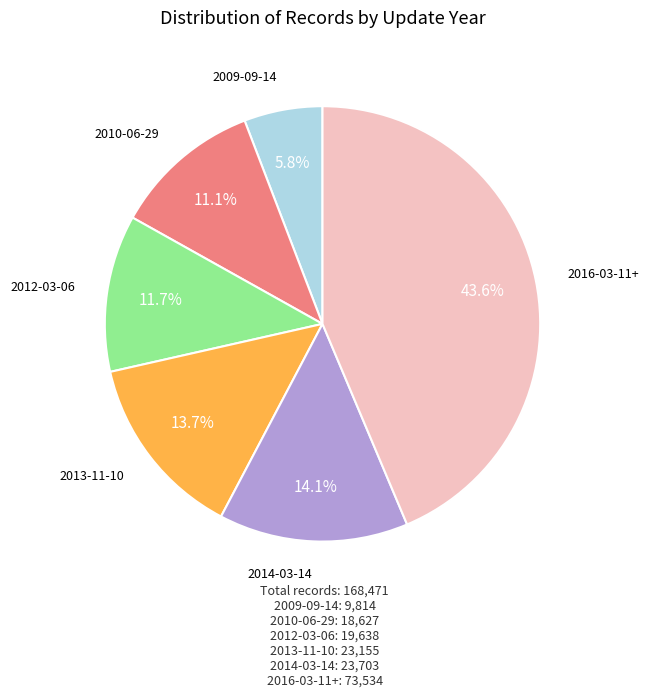

What is the ratio of the value at 2013-11-10 to the value at 2009-09-14?

2.4